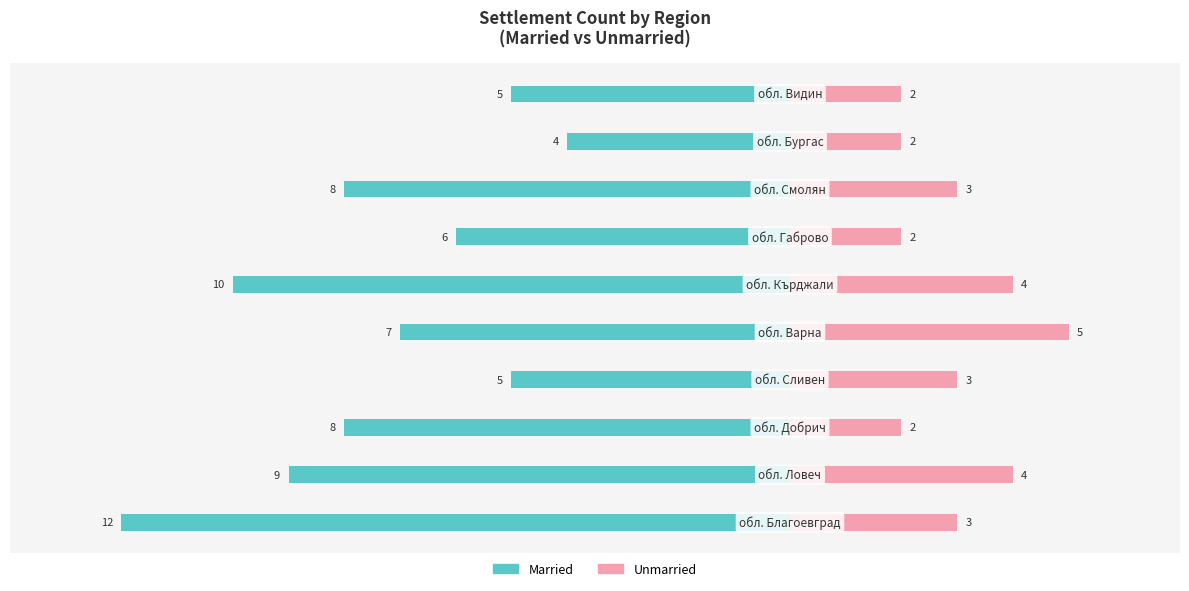

Reading left to right, transcribe all the data shown in this chart.

Married: −15.0=-12	−12.5=-9	−10.0=-8	−7.5=-5	−5.0=-7	−2.5=-10	0.0=-6	2.5=-8	5.0=-4	7.5=-5
Unmarried: −15.0=3	−12.5=4	−10.0=2	−7.5=3	−5.0=5	−2.5=4	0.0=2	2.5=3	5.0=2	7.5=2